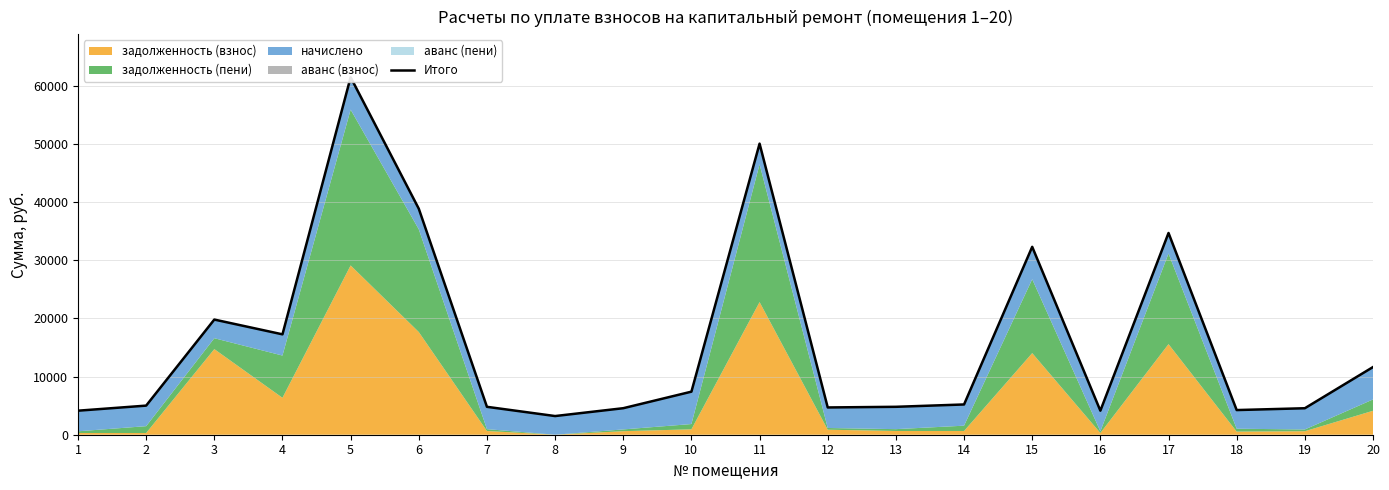

What is the change in value from 4 to 18?

-13020.4